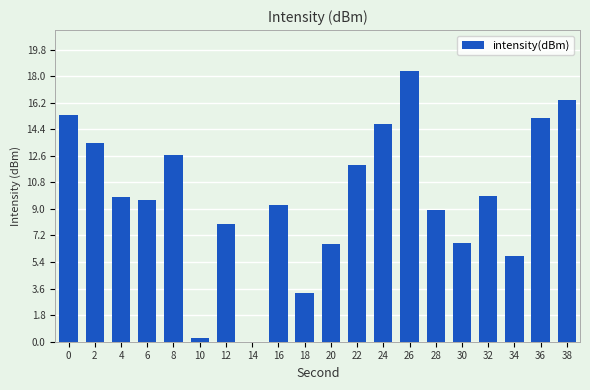

Is it true that the value at 0 is 15.3?

True